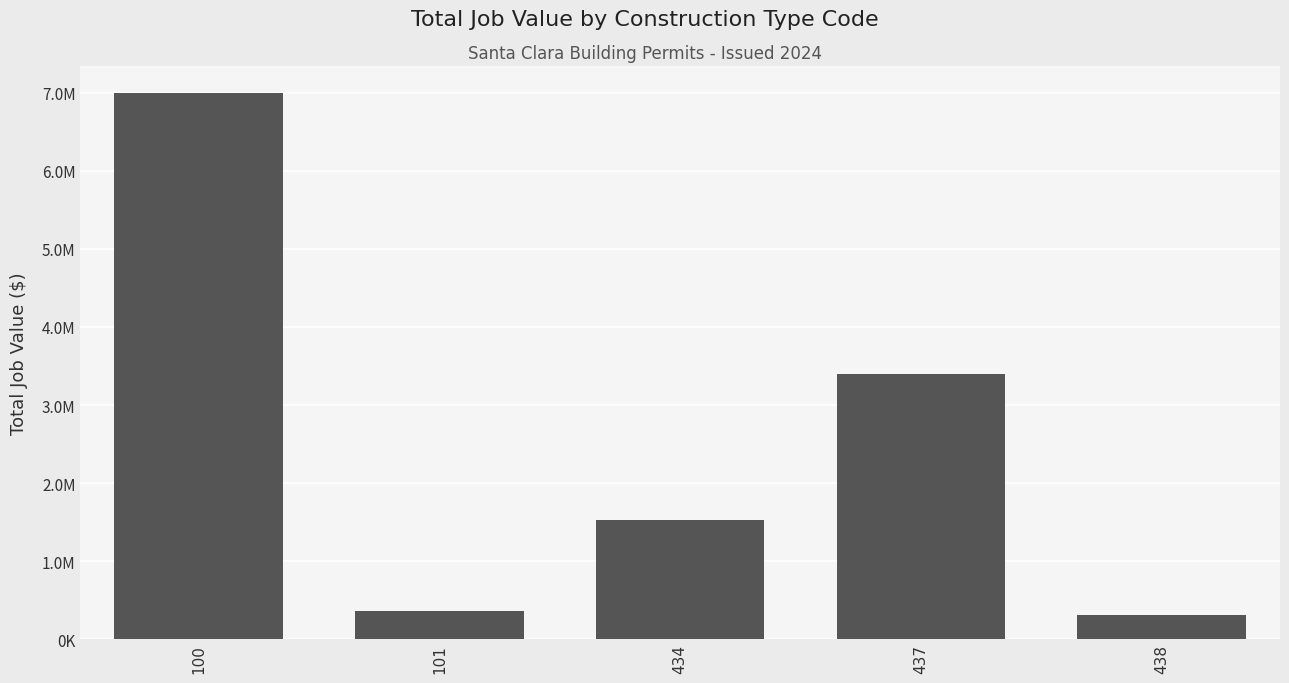

Which category has the lowest value across all series?

438